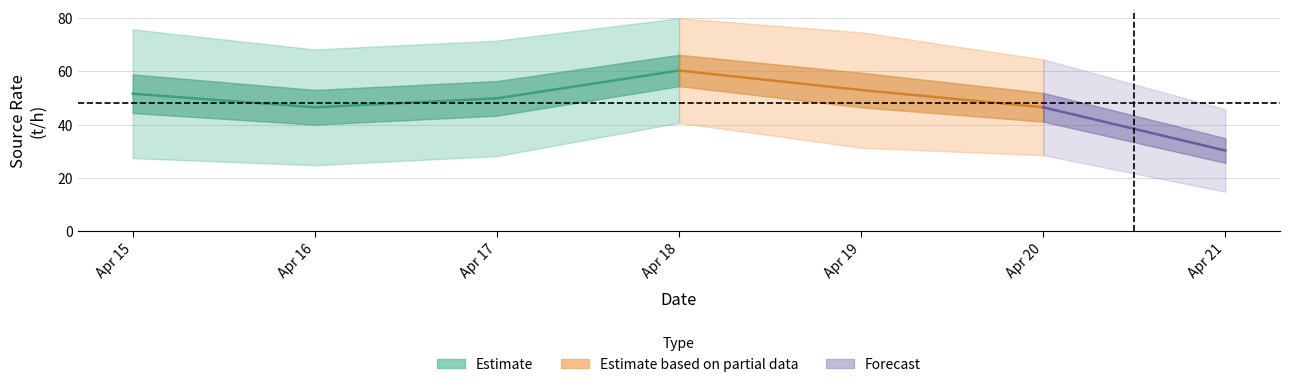

What value does the uncertainty_mean series have at 20230415?

24.2